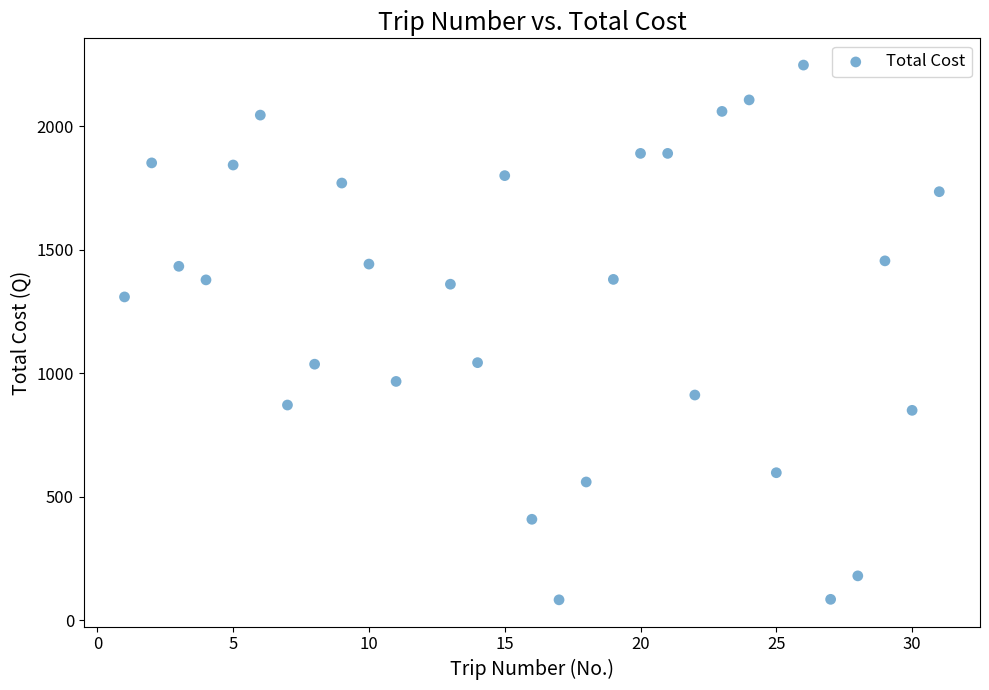

What is the range of Y values (max minus min)?

2164.5